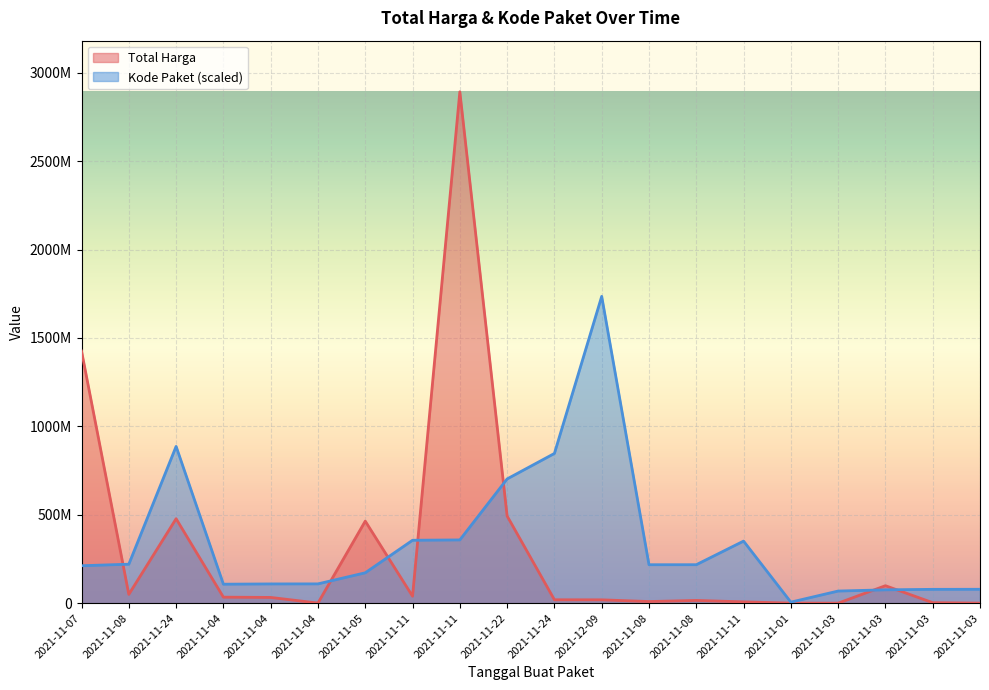

Which series ends up on top after the final intersection of Kode Paket and Total Harga?

Kode Paket